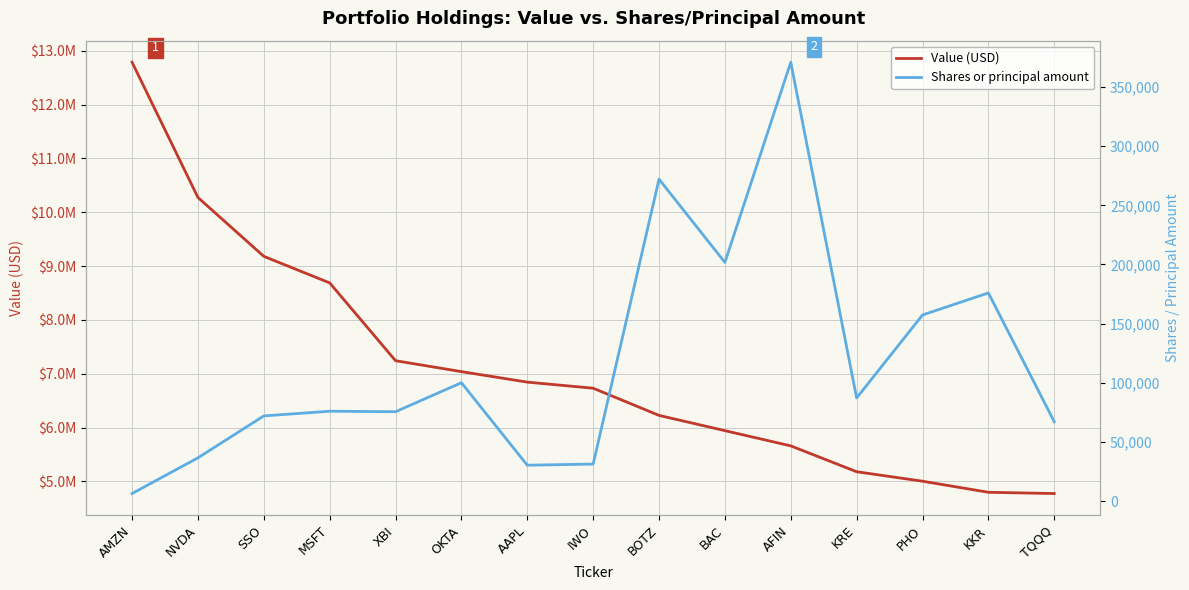

Does the chart display data point markers on the line(s)?

No